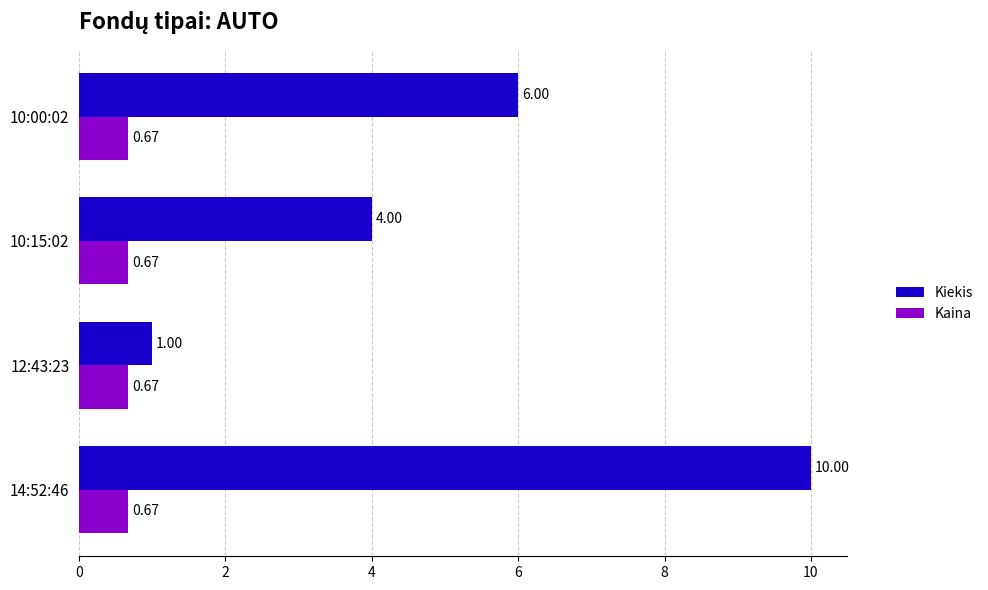

What is the greatest value displayed?

10.0